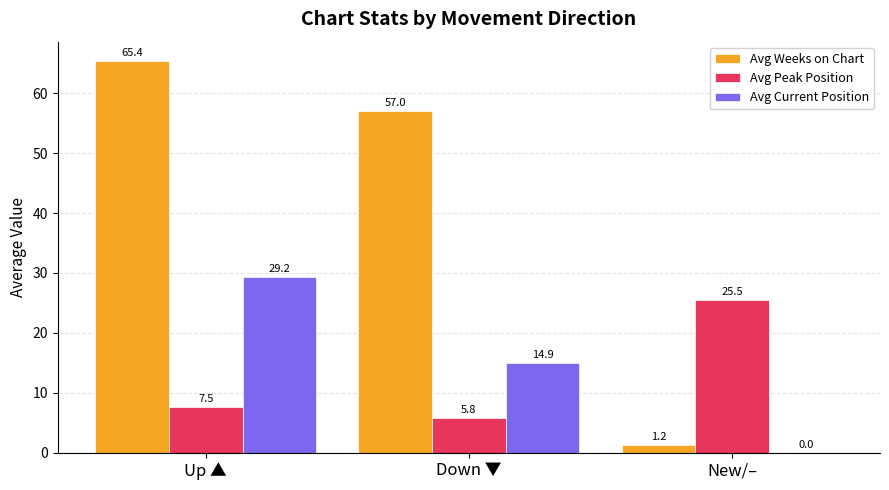

How many categories are shown in the chart?

3